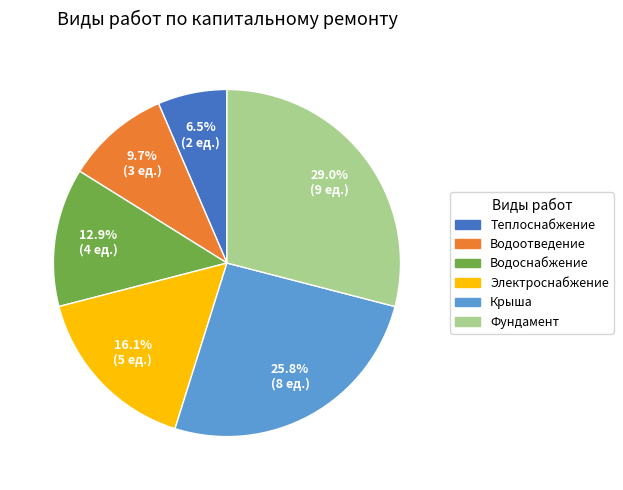

To the nearest percent, what is the average slice percentage?

17%